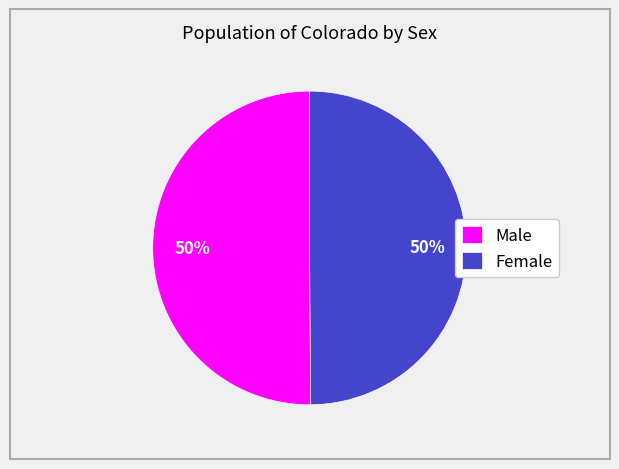

Approximately how many times larger is the value at Male compared to Female?

1.0